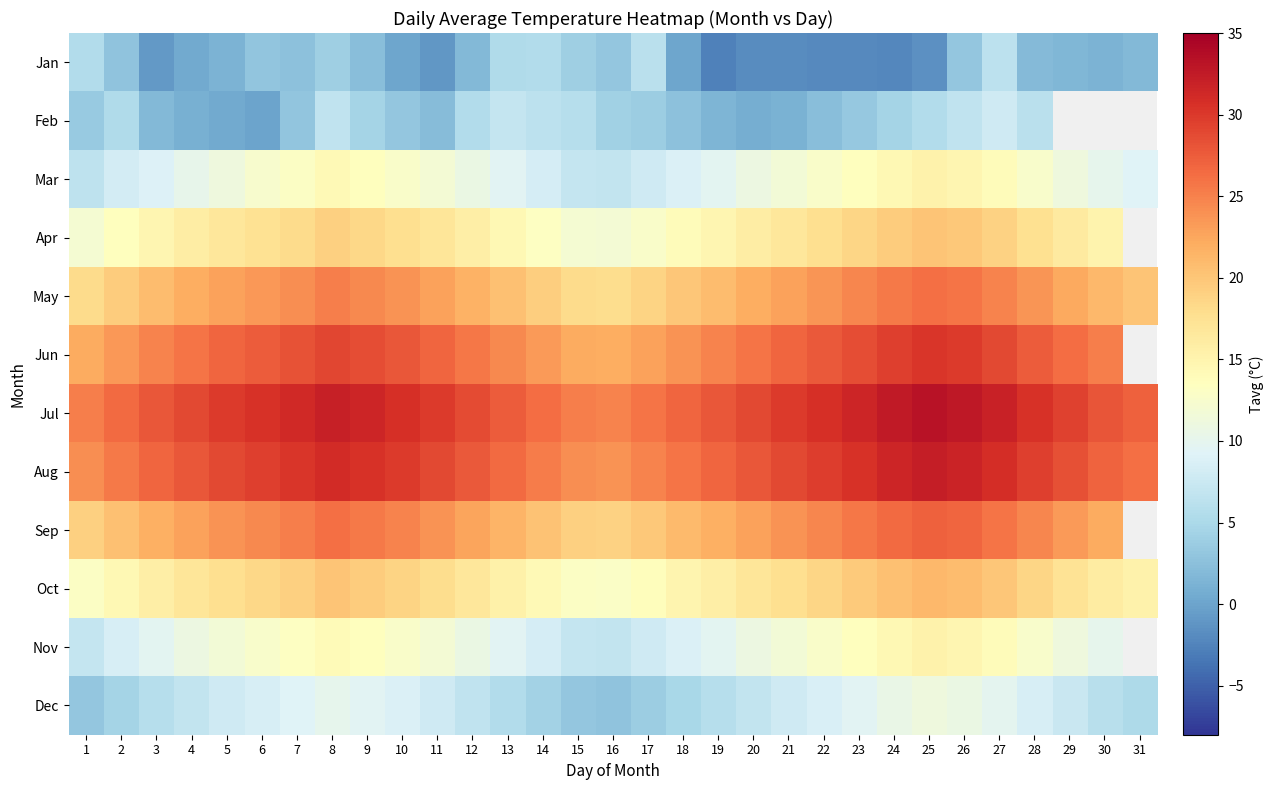

How many data points in Feb are less than 4?

15